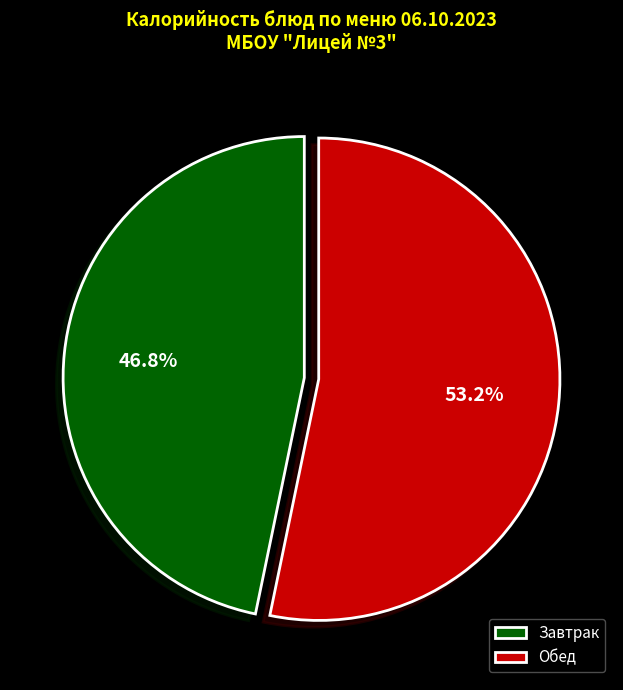

How many slices are in this pie chart?

2